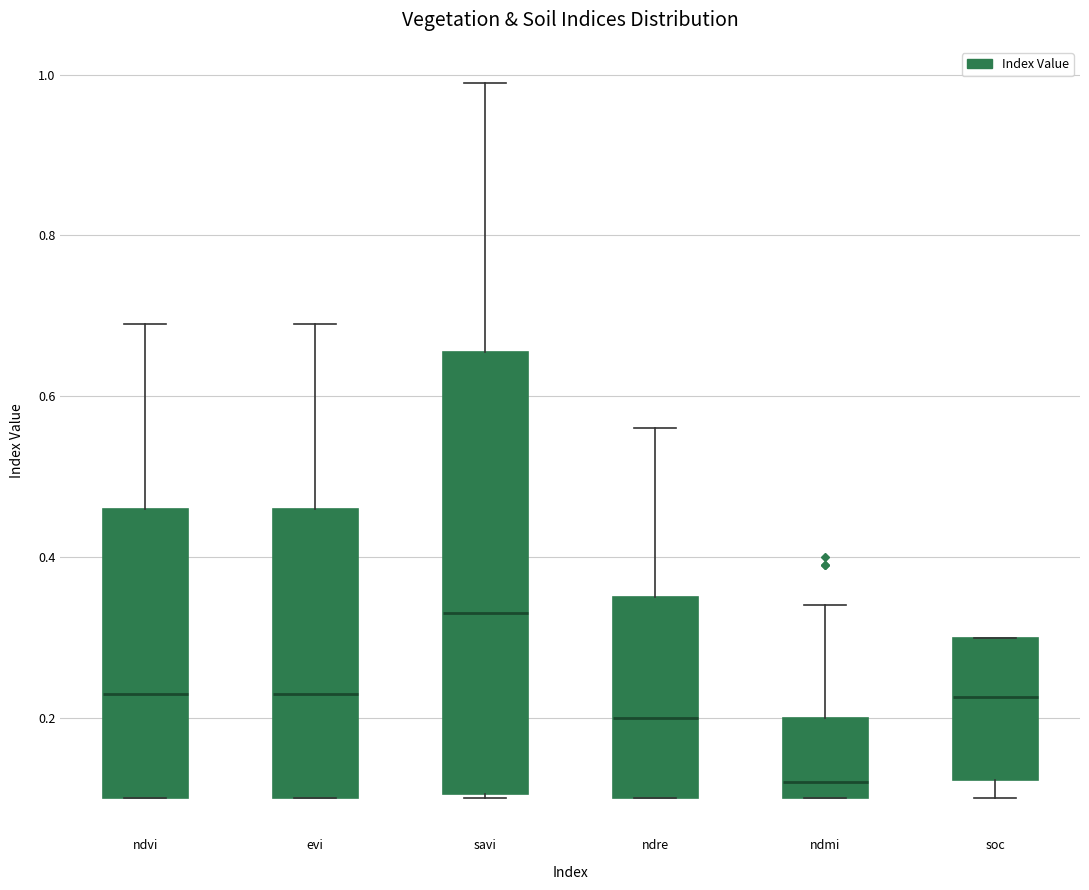

Reading left to right, read every box against the y-axis: the position of its median line, the range the box covers, and the ends of its whiskers. The values are not printed on the chart, so give them approximately, as read against the axis.

ndvi: median 0.24, box 0.10 to 0.46, whiskers 0.10 to 0.70
evi: median 0.24, box 0.10 to 0.46, whiskers 0.10 to 0.70
savi: median 0.34, box 0.10 to 0.66, whiskers 0.10 to 1.00
ndre: median 0.20, box 0.10 to 0.36, whiskers 0.10 to 0.56
ndmi: median 0.12, box 0.10 to 0.20, whiskers 0.10 to 0.34
soc: median 0.22, box 0.12 to 0.30, whiskers 0.10 to 0.30